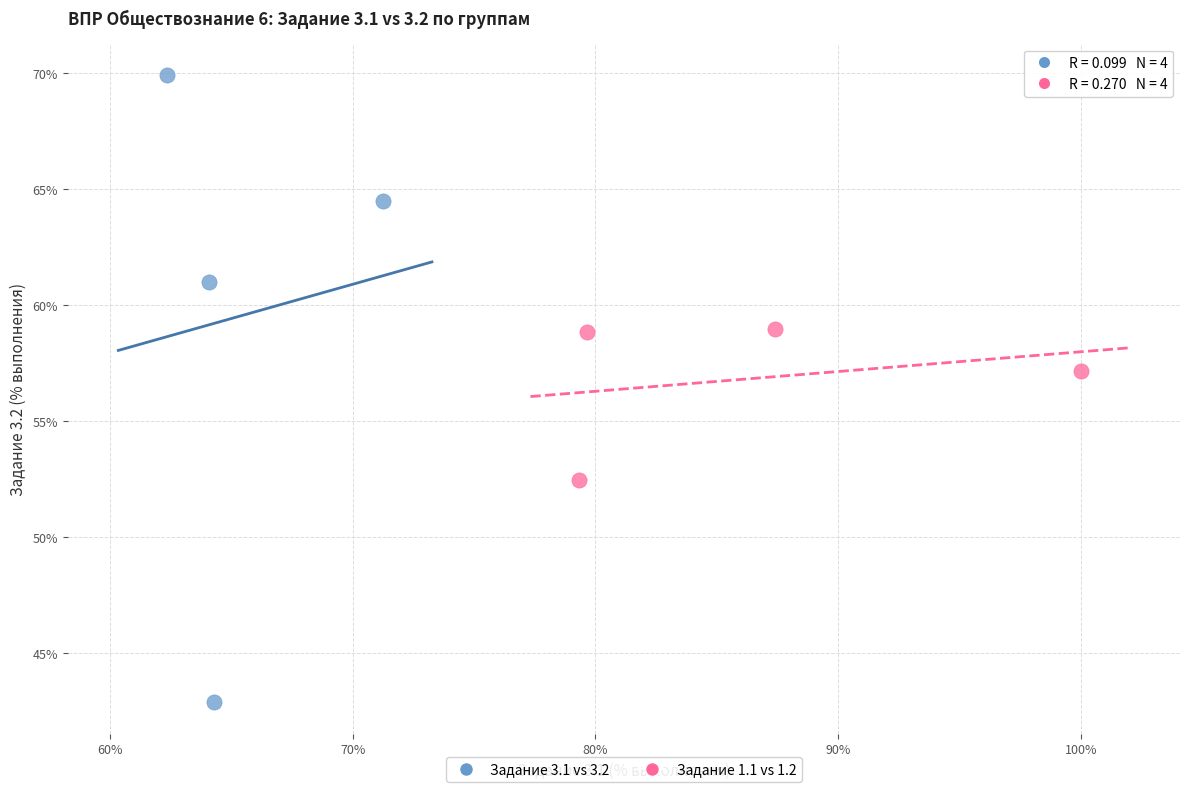

What are all the series names shown in the legend?

Задание 3.1 vs 3.2, Задание 1.1 vs 1.2